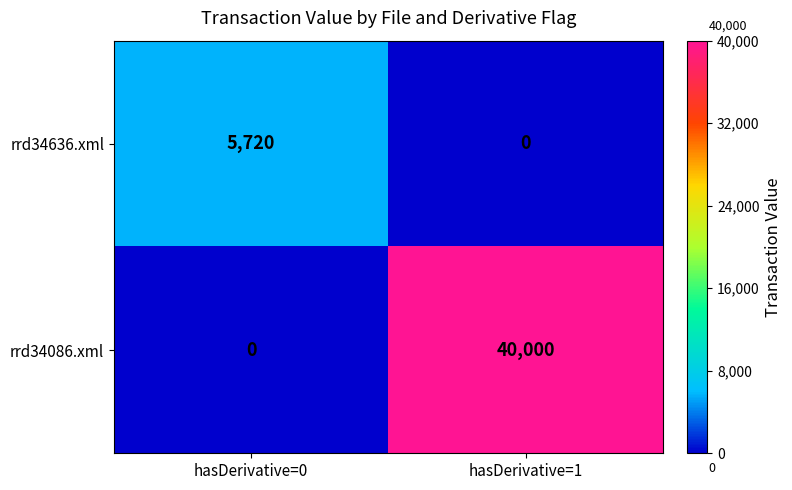

At which label is rrd34086.xml closest to 20000?

hasDerivative=0